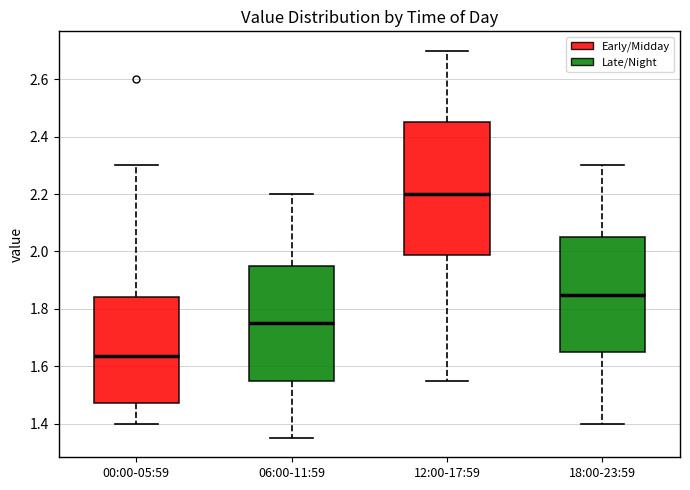

Where is the upper edge of the box for 06:00-11:59 on the y-axis? The values are not printed on the chart, so give them approximately, as read against the axis.

1.96